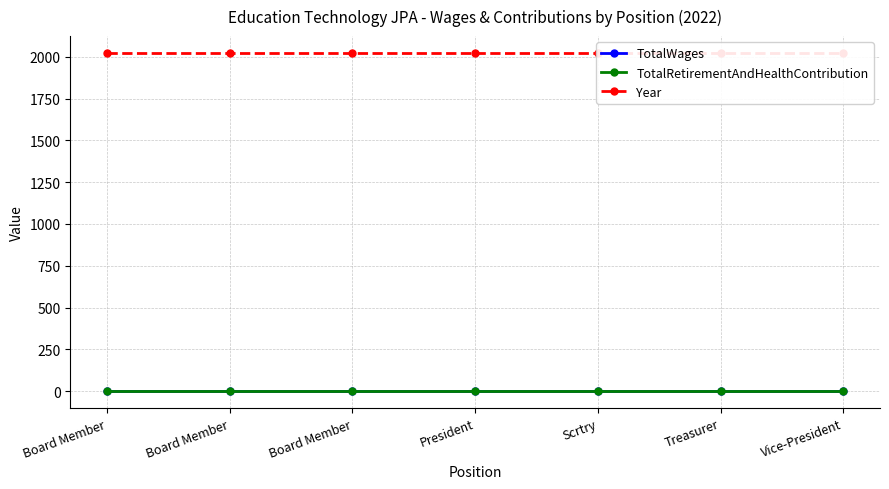

At Vice-President, list the series in order from smallest to largest.

TotalWages, TotalRetirementAndHealthContribution, Year